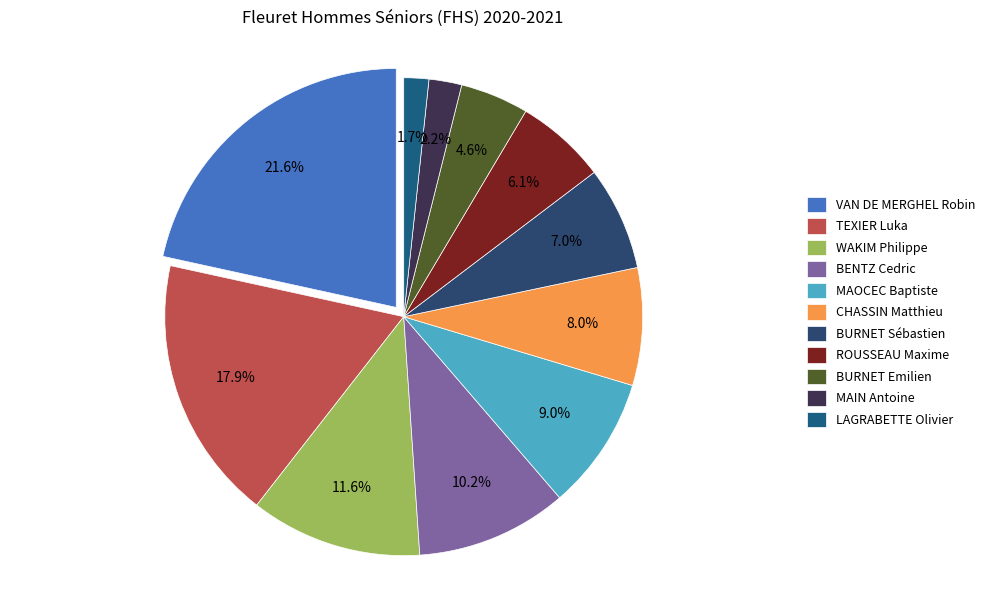

Does TEXIER Luka account for over 50% of the chart?

No